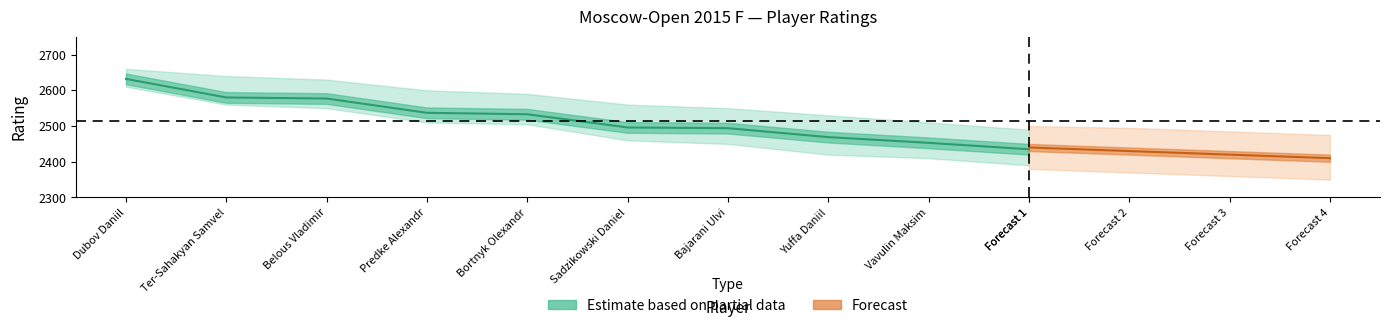

True or false: the data shows 2469 at Yuffa Daniil.

True